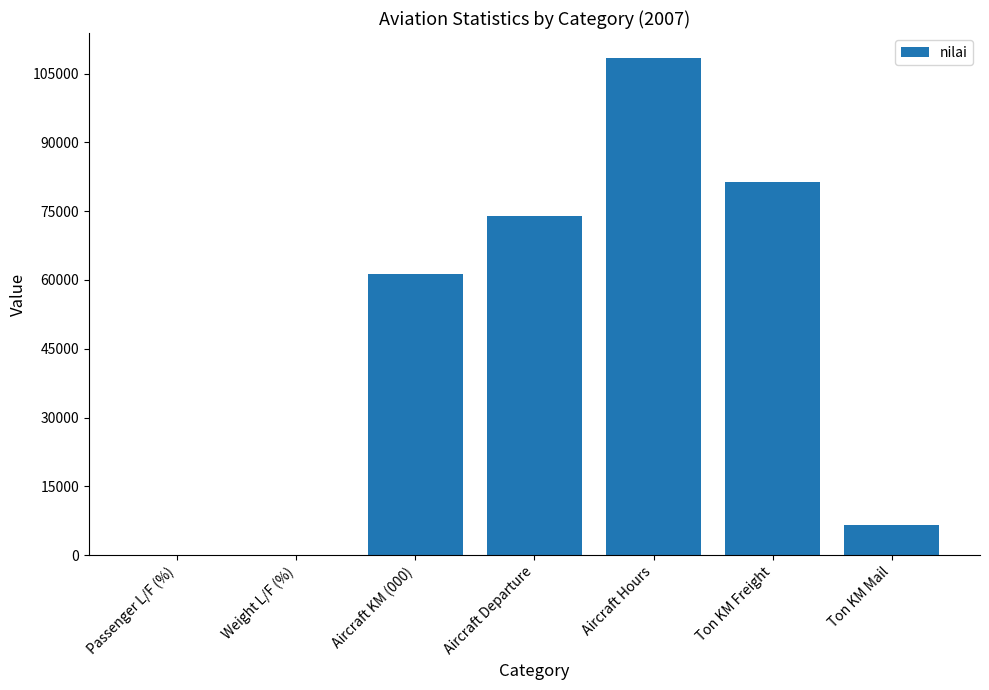

At which label is the value closest to 54240?

Aircraft KM (000)